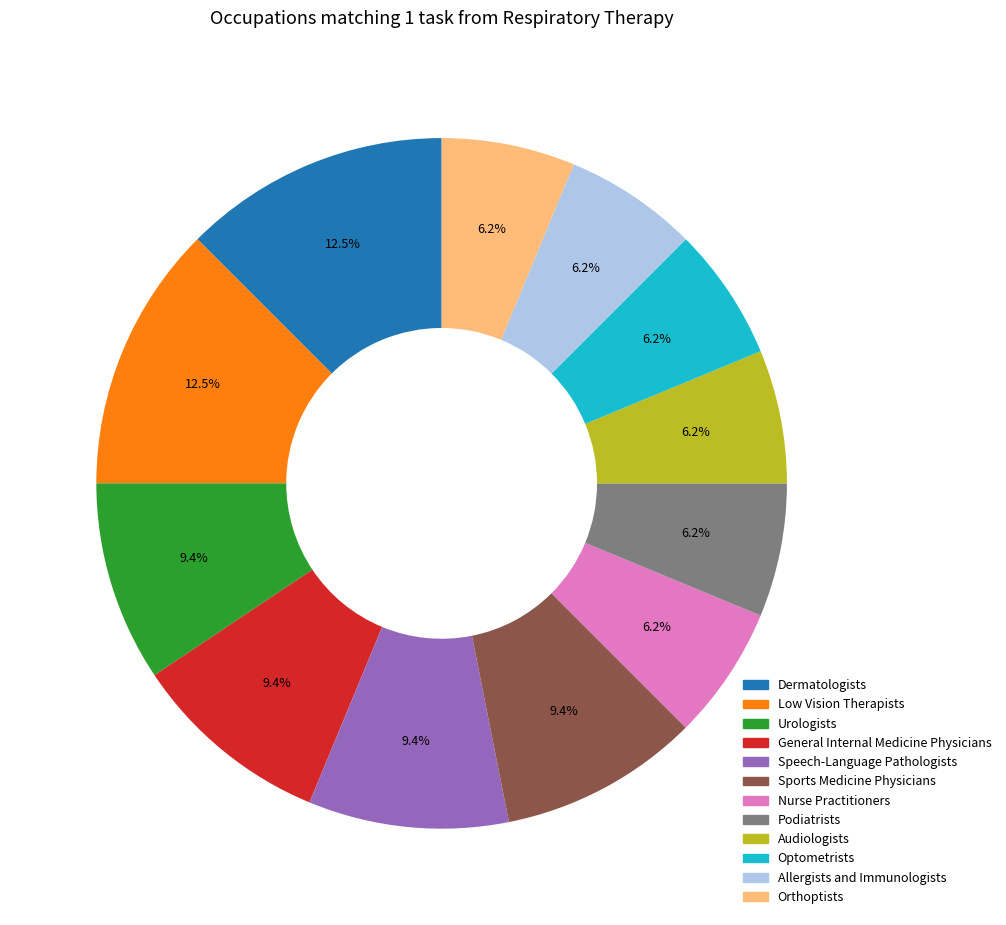

Is Podiatrists the majority of the pie?

No